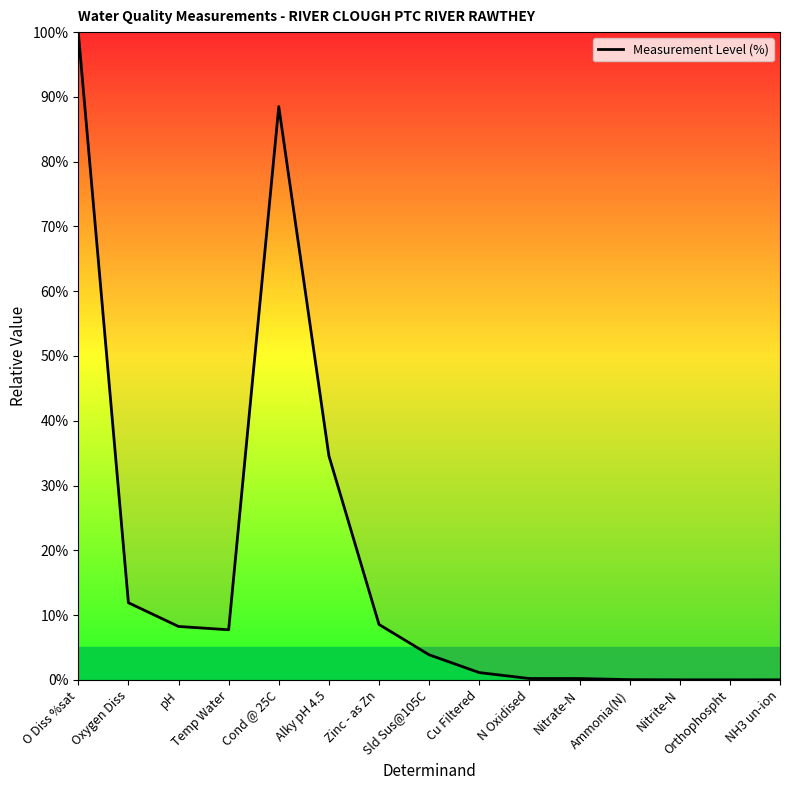

What is the greatest value displayed?

100.0